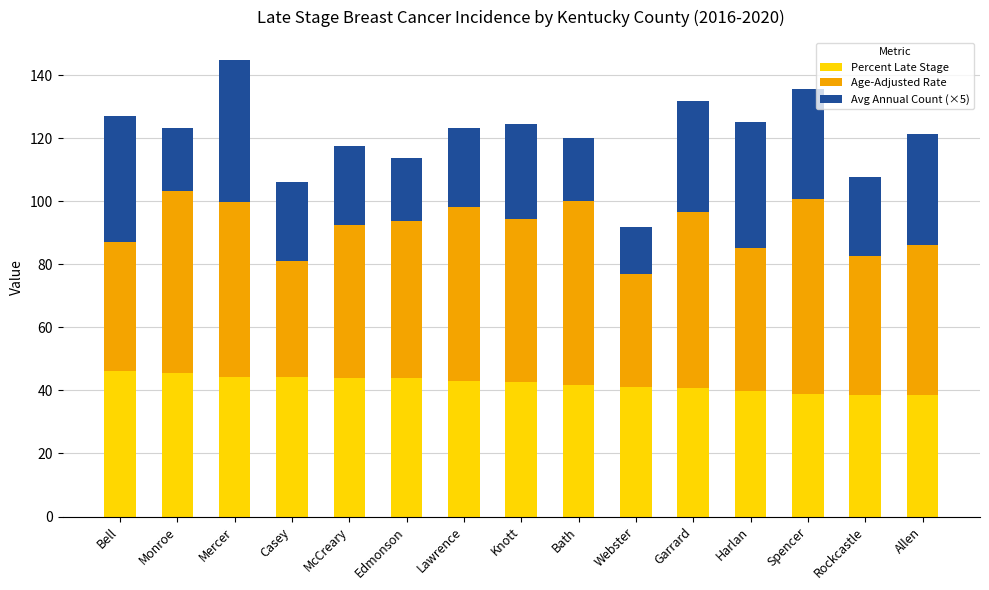

How many series are shown in this chart?

3